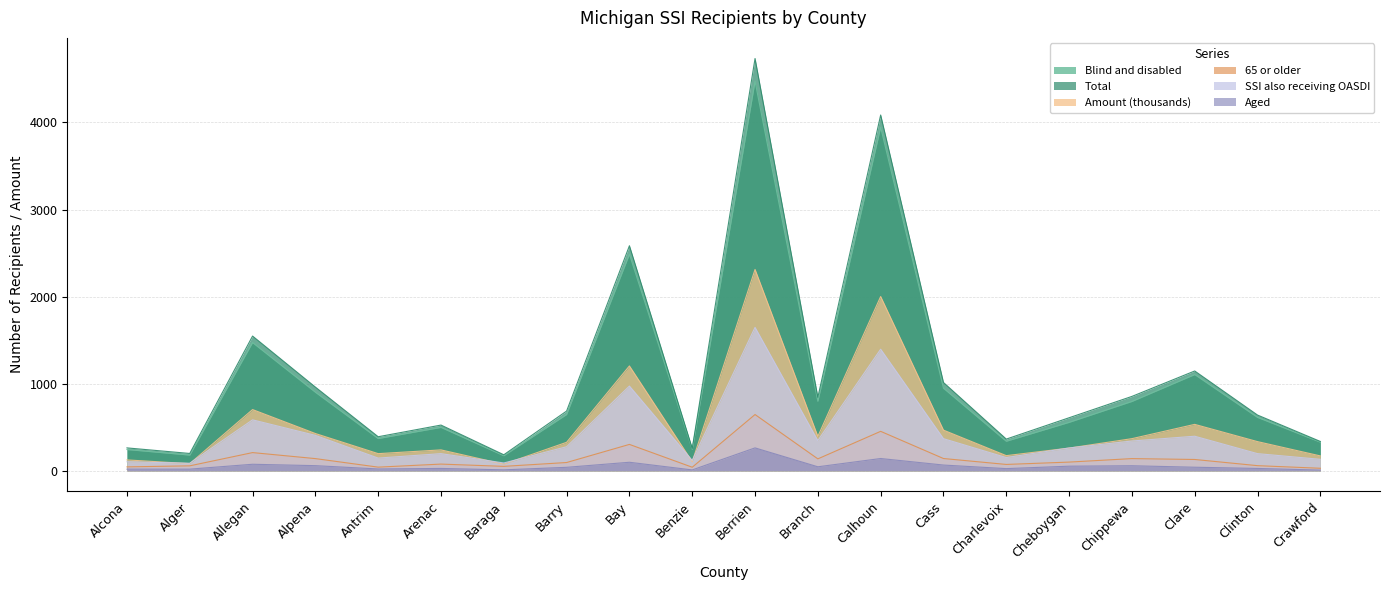

What is the smallest value displayed?

8